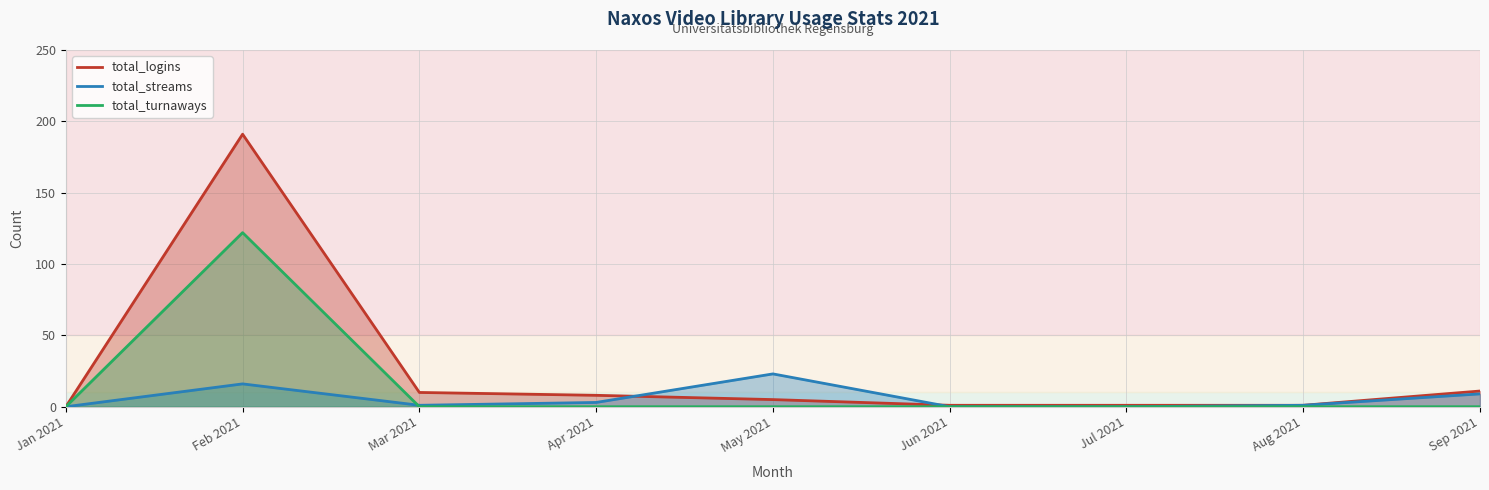

What is the maximum value for total_logins?

191